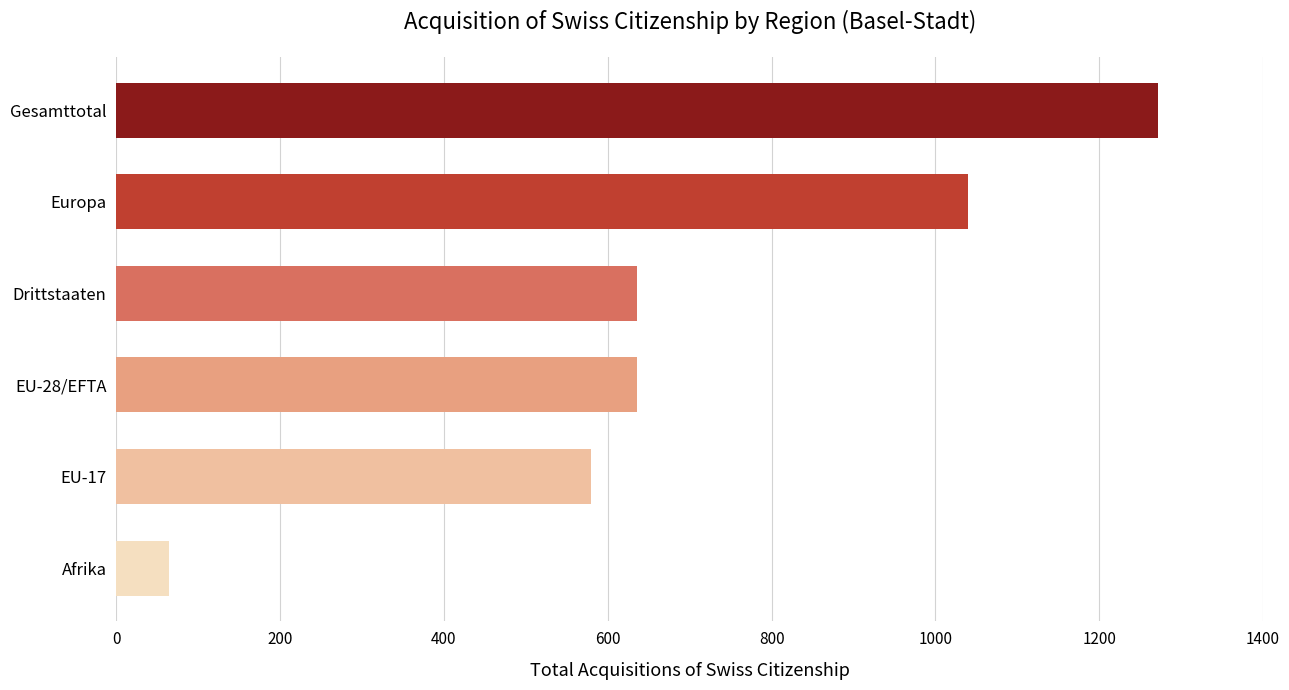

What is the difference between the values at Gesamttotal and Afrika?

1208